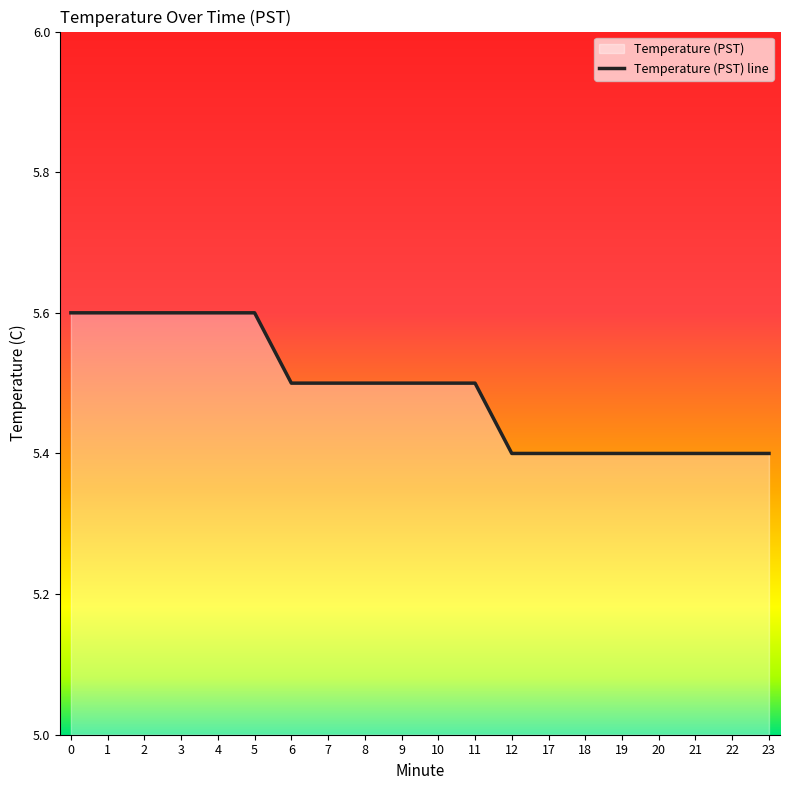

At which category does the chart reach its minimum across all series?

12